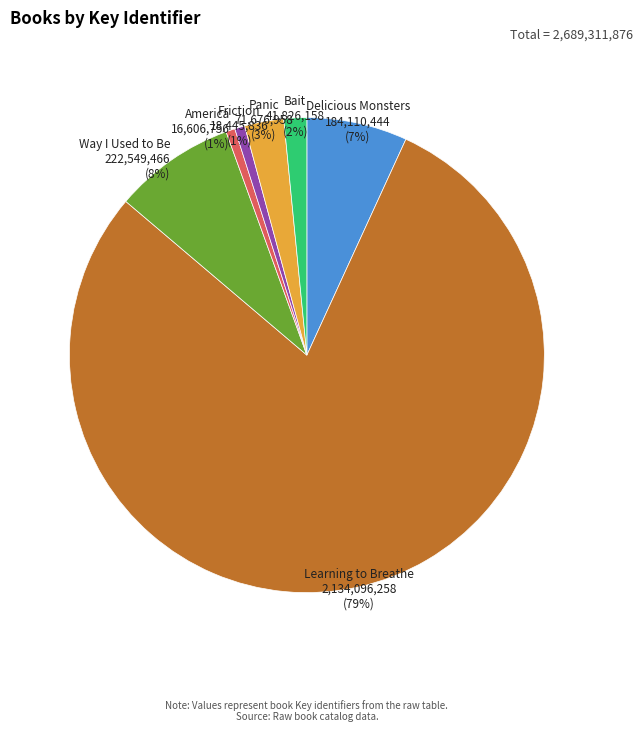

To the nearest percent, what is the difference between the America and Delicious Monsters slice percentages?

6%